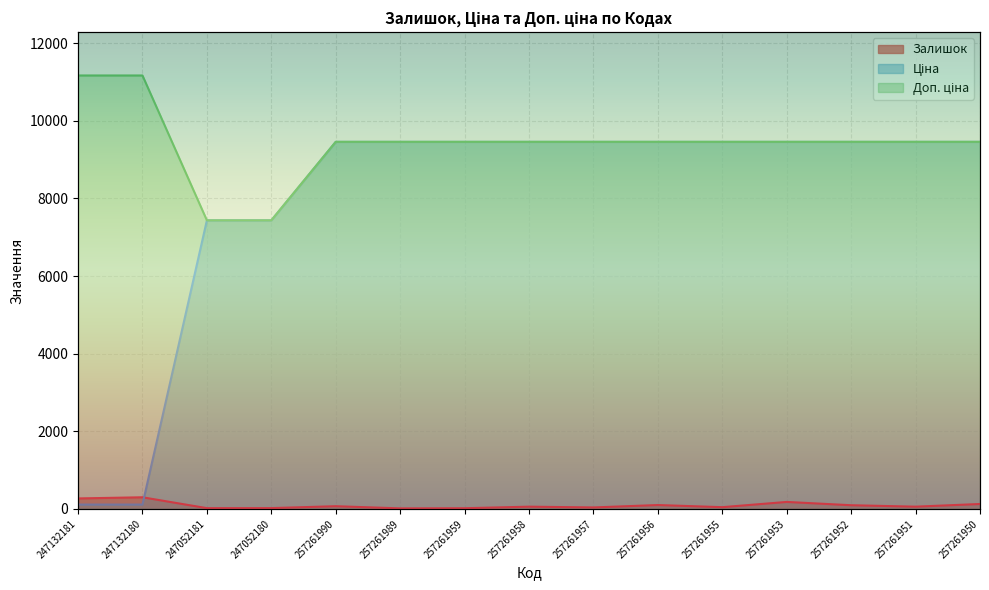

What is the label of the 11th point from the right?

257261990